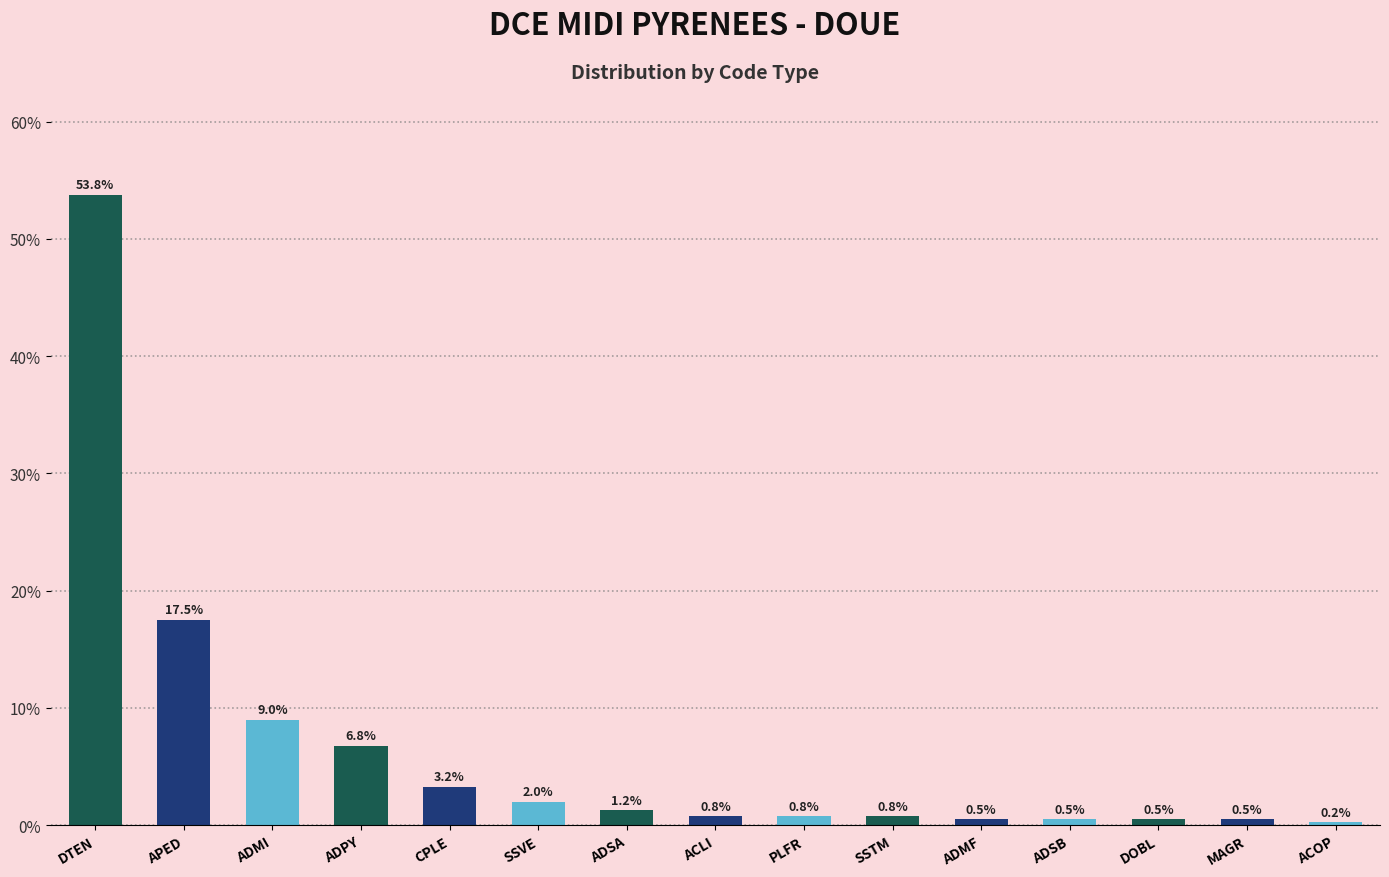

Is it true that the value at APED is 17.5?

True